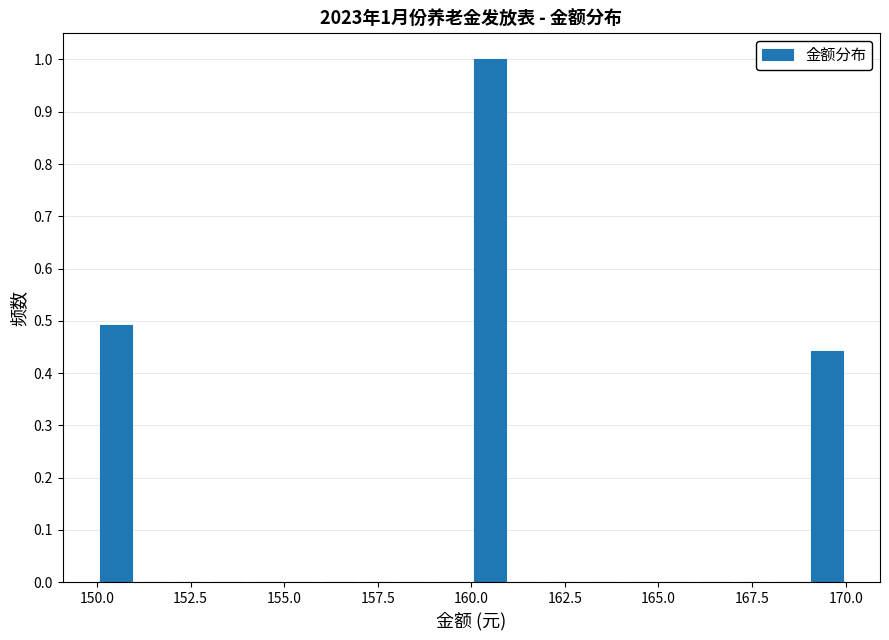

Read against the x-axis, roughly where is the centre of the tallest bar?

160.5